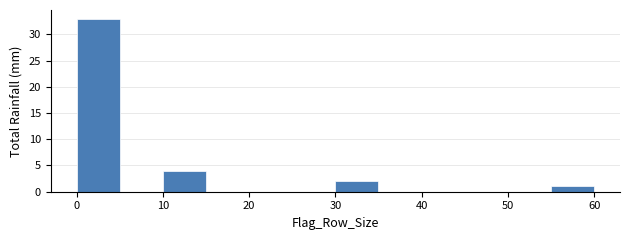

Reading left to right, list every bar in this chart as the range it spans on the x-axis followed by its height. The values are not printed on the chart, so give them approximately, as read against the axis.

0 to 5: 33
5 to 10: 0
10 to 15: 4
15 to 20: 0
20 to 25: 0
25 to 30: 0
30 to 35: 2
35 to 40: 0
40 to 45: 0
45 to 50: 0
50 to 55: 0
55 to 60: 1